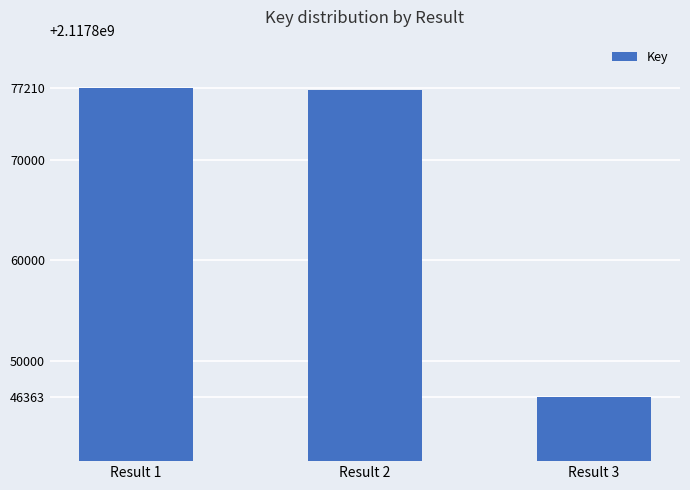

What value does the data have at Result 1, to the nearest 50?

2117877200